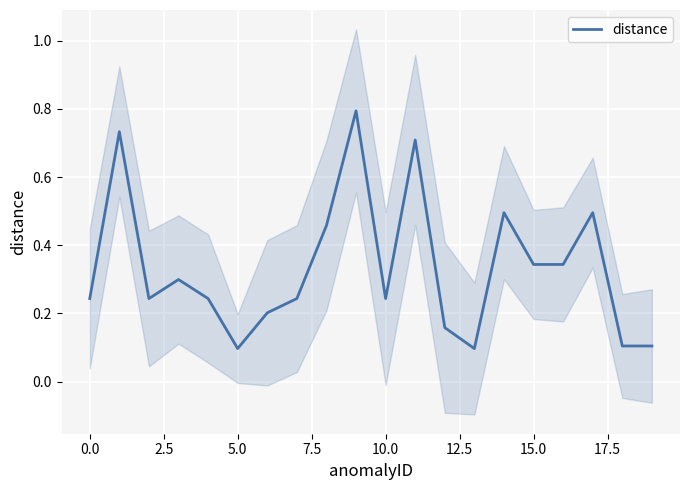

What is the maximum value for distance?

0.8